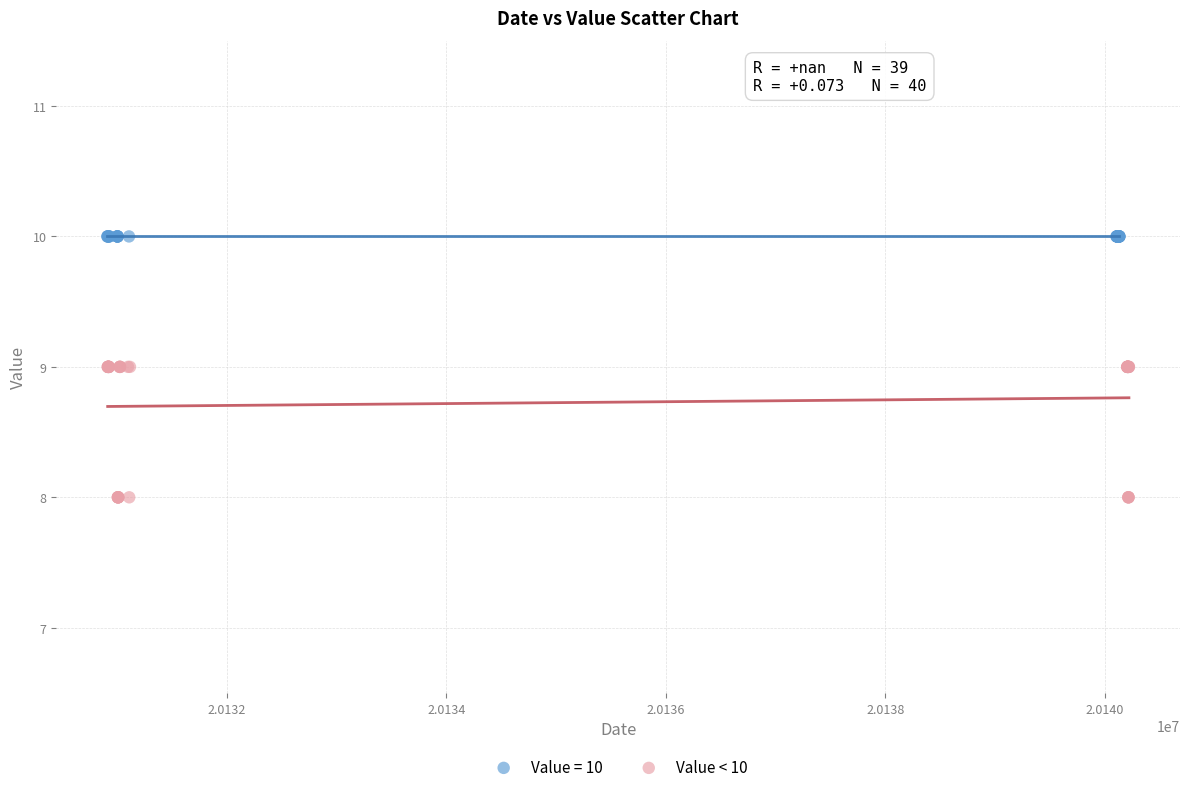

Which series reaches the maximum Y coordinate?

Value = 10